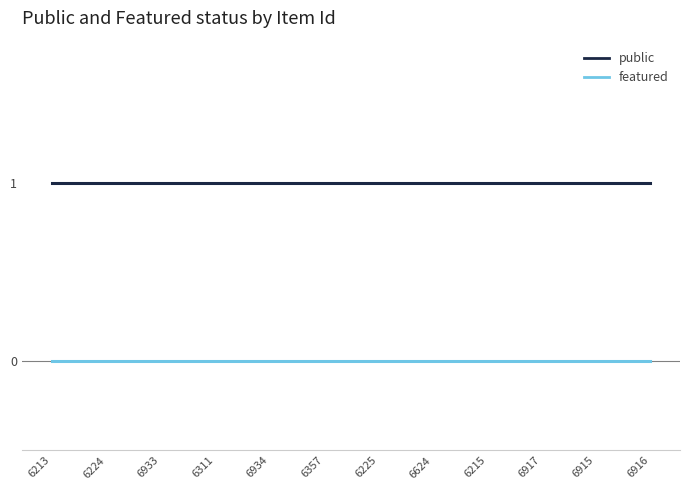

Which series has the largest total across all categories?

public